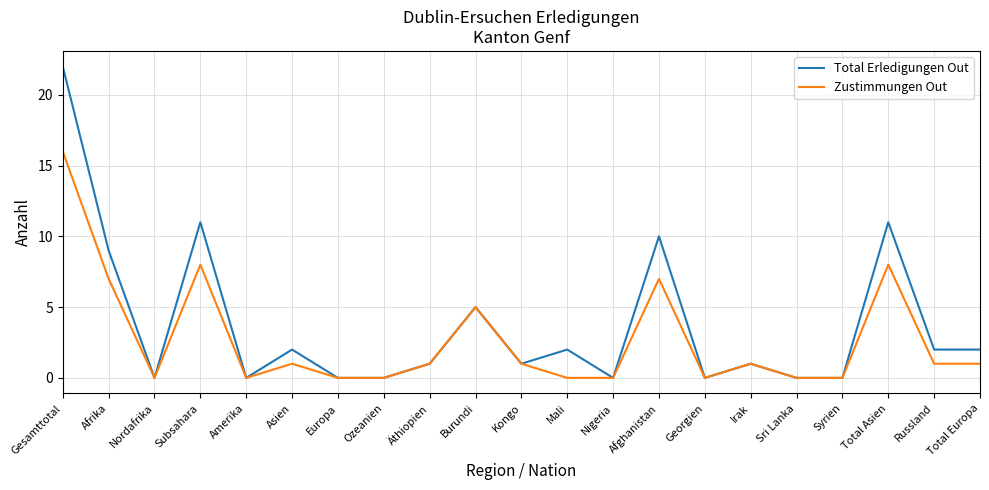

True or false: Zustimmungen Out has a value of 9 at Burundi.

False